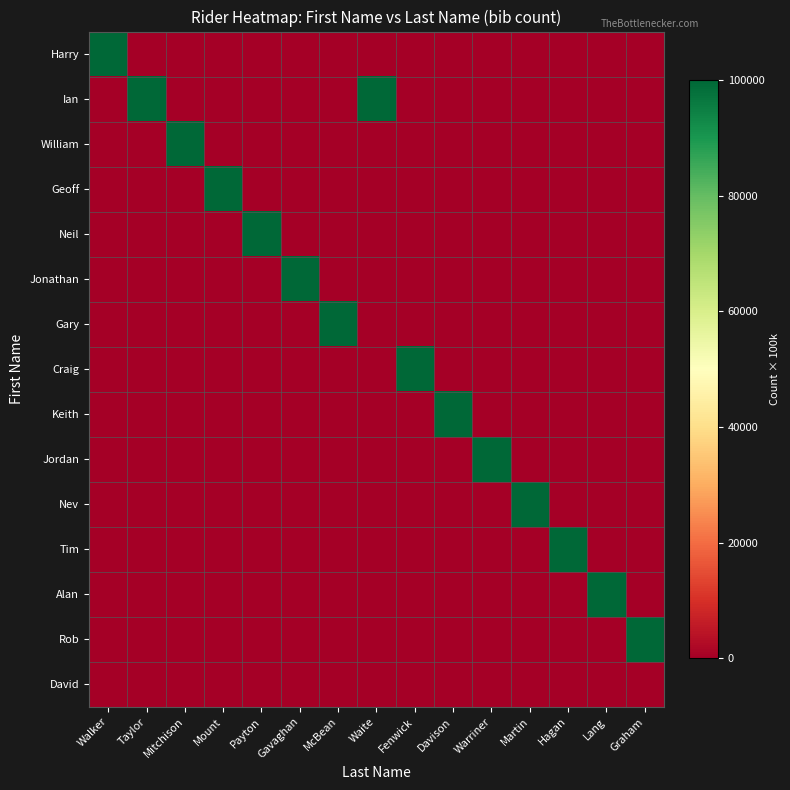

Which series has the widest spread of values?

Harry